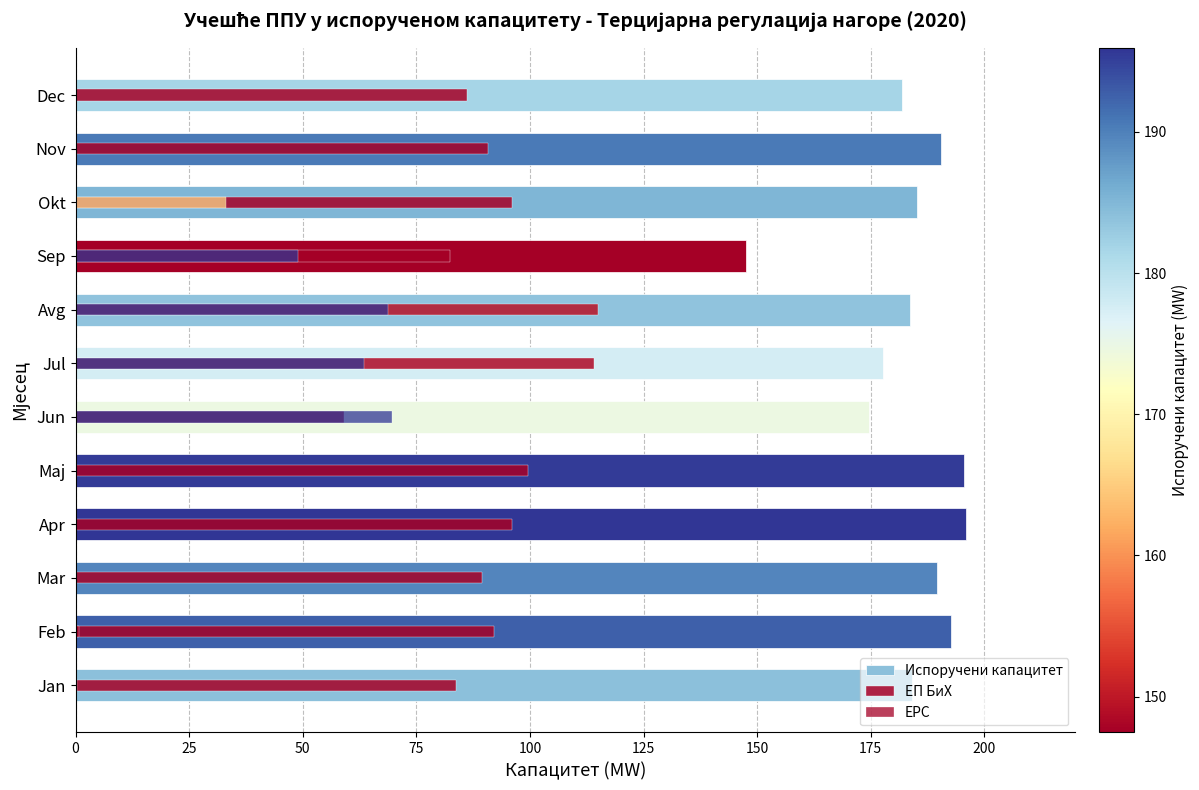

List the series in order of their overall mean, lowest first.

ЕРС, ЕП БиХ, Испоручени капацитет